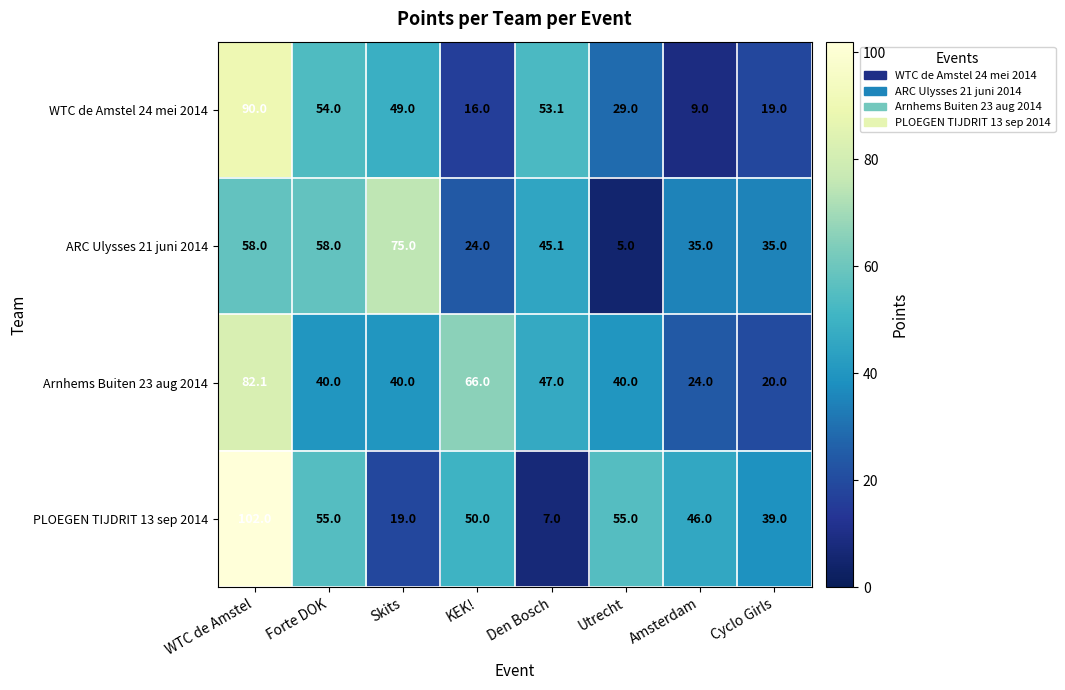

What is the difference between the second highest and minimum values in the ARC Ulysses 21 juni 2014 series?

53.0